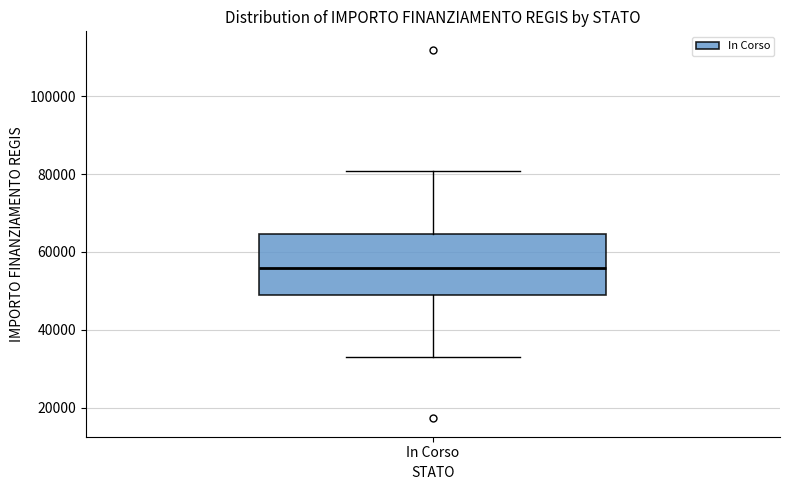

Where is the upper edge of the box for In Corso on the y-axis? The values are not printed on the chart, so give them approximately, as read against the axis.

64000